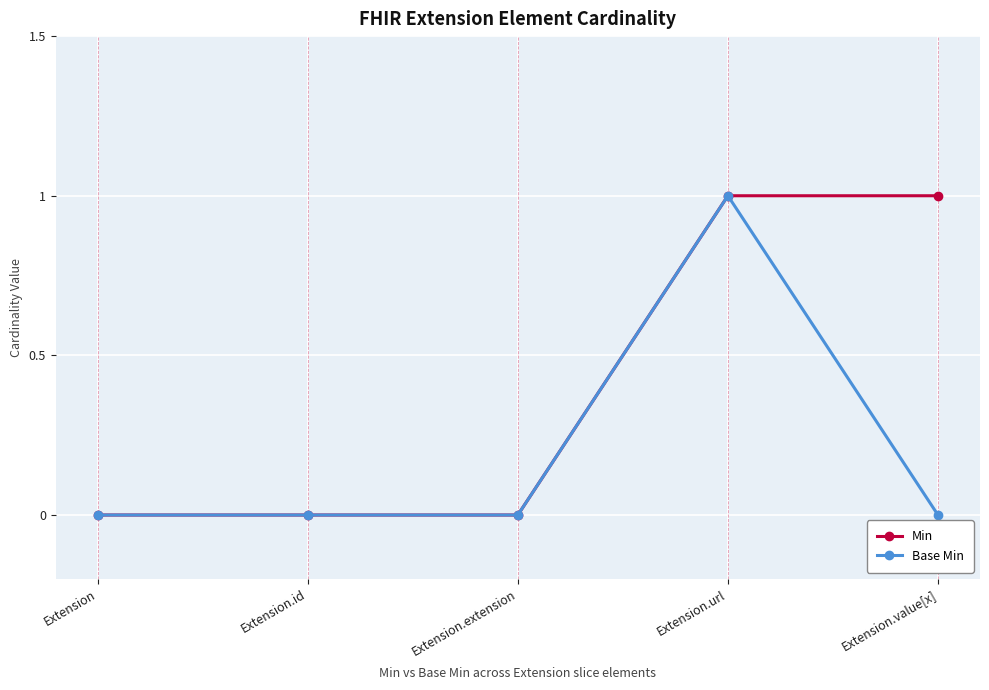

Which category has the highest value in the Base Min series?

Extension.url